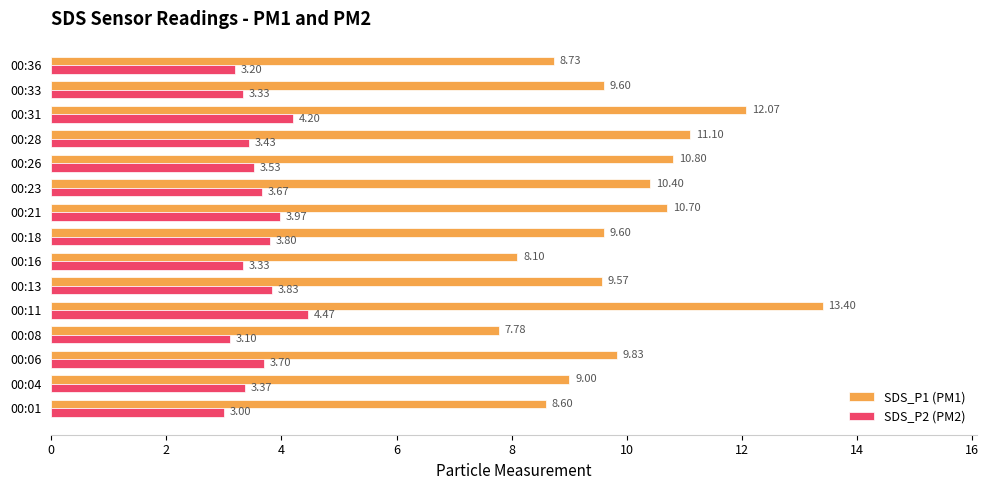

How many data points in SDS_P1 (PM1) are less than 9?

4